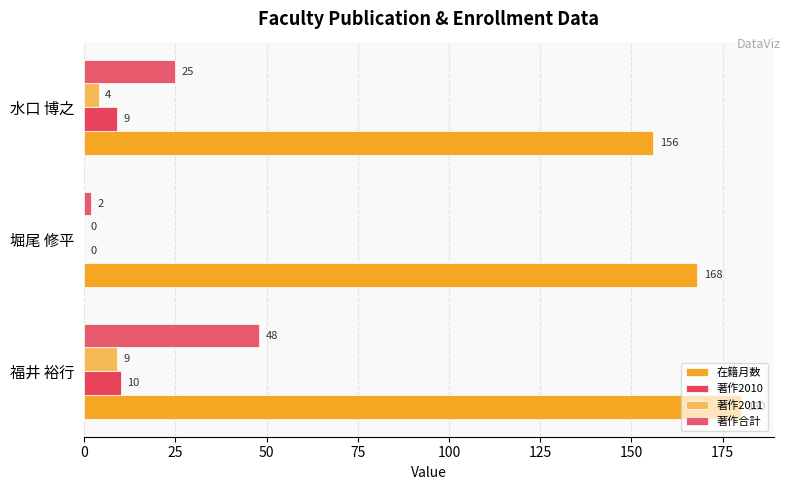

Which series has the largest total across all categories?

在籍月数